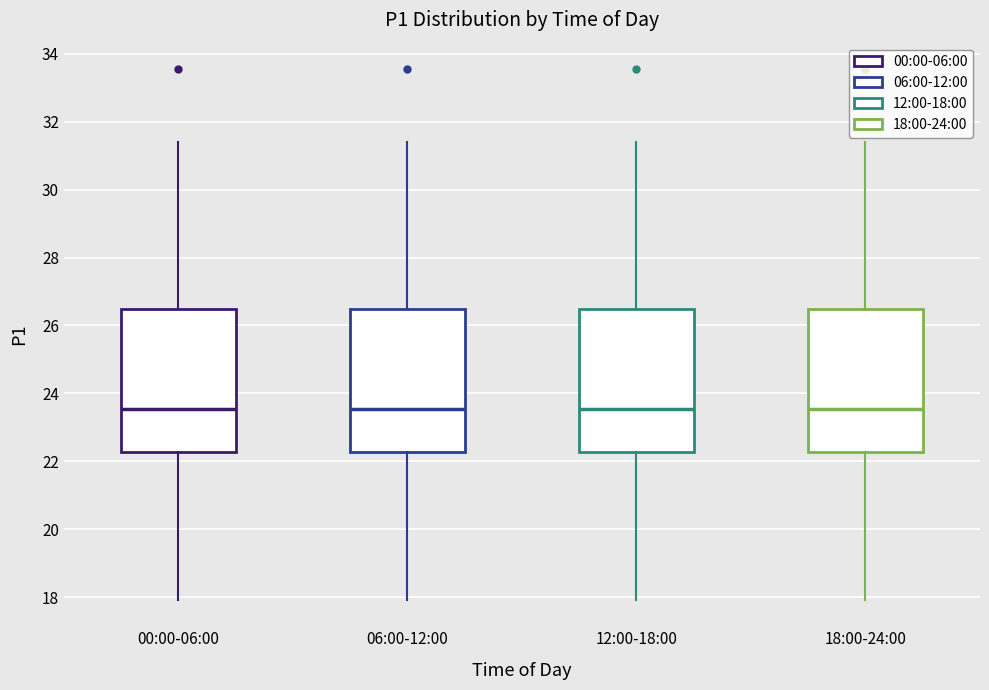

Reading left to right, transcribe this box plot: for each box, give where its median line is, the range the box spans, and where its two whiskers end, as read against the y-axis. The values are not printed on the chart, so give them approximately, as read against the axis.

00:00-06:00: median 23.6, box 22.2 to 26.4, whiskers 18.0 to 31.4
06:00-12:00: median 23.6, box 22.2 to 26.4, whiskers 18.0 to 31.4
12:00-18:00: median 23.6, box 22.2 to 26.4, whiskers 18.0 to 31.4
18:00-24:00: median 23.6, box 22.2 to 26.4, whiskers 18.0 to 31.4